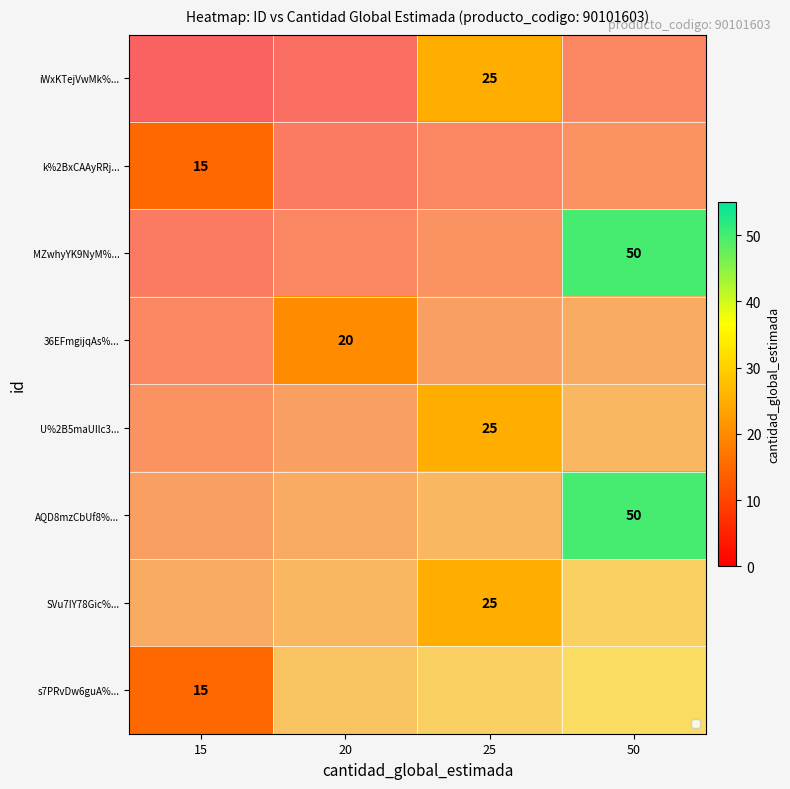

At which category does the chart reach its peak across all series?

50